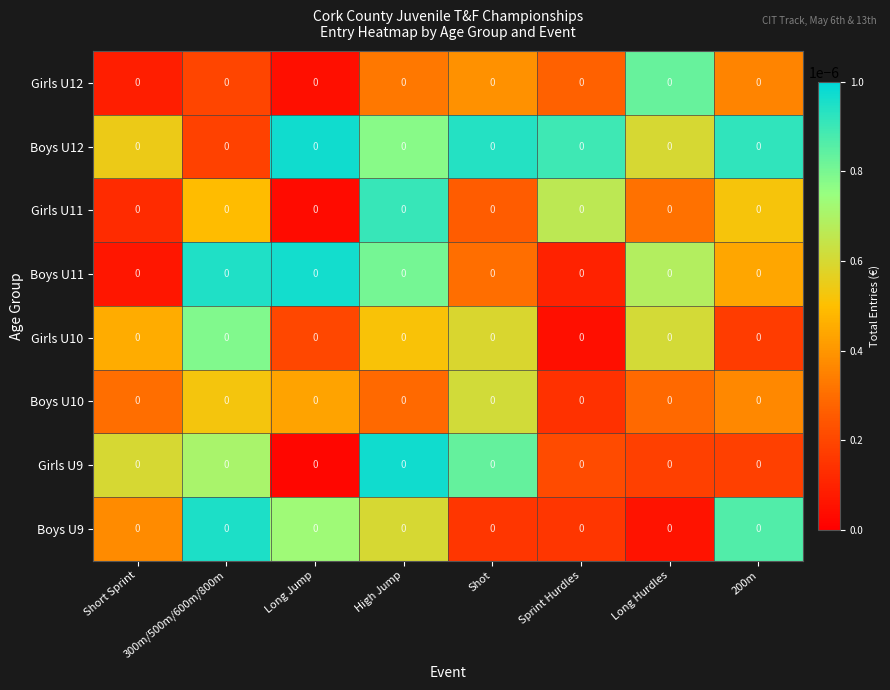

List the series in order of their peak value, lowest first.

Boys U10, Girls U10, Girls U12, Girls U11, Boys U9, Boys U11, Boys U12, Girls U9